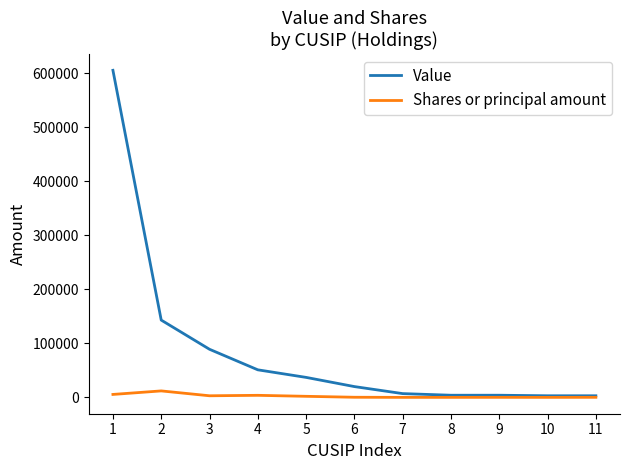

List the series in order of their peak value, lowest first.

Shares or principal amount, Value